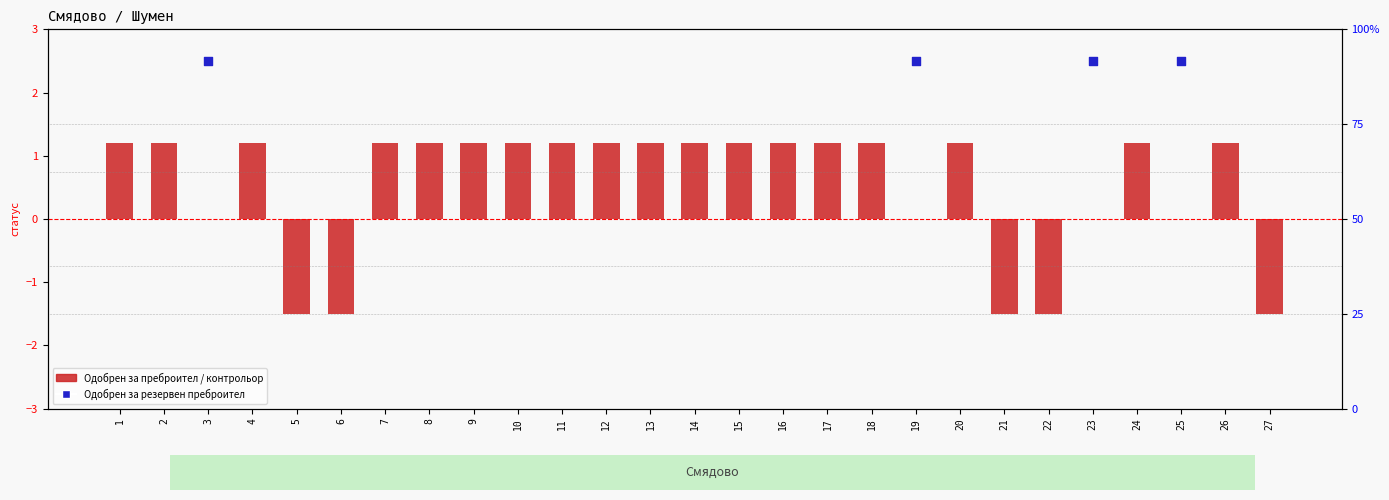

Which series has the largest total across all categories?

Одобрен за преброител / контрольор